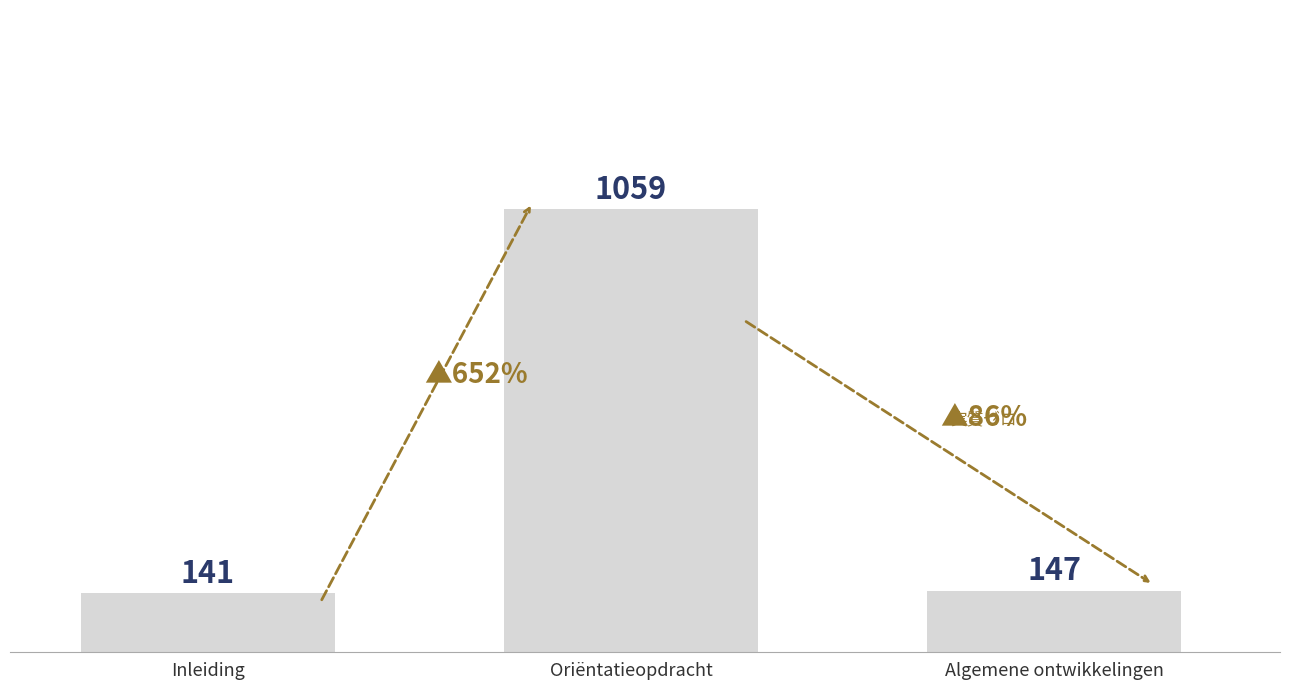

What is the average value?

449.1